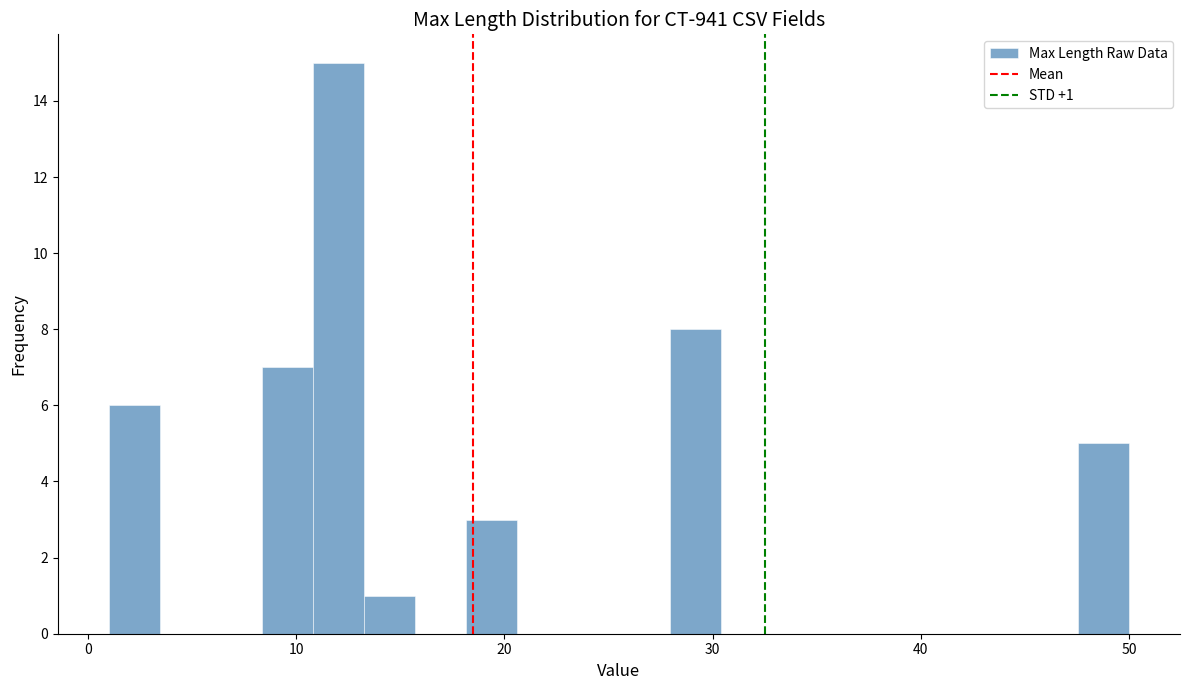

Around what value on the x-axis is the tallest bar? Give the approximate position of its centre, as read against the axis.

12